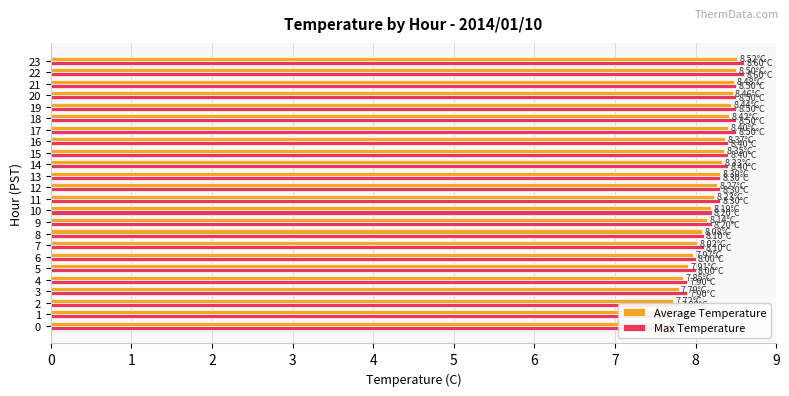

List the labels in order of Max Temperature value, smallest first.

0, 1, 2, 3, 4, 5, 6, 7, 8, 9, 10, 11, 12, 13, 14, 15, 16, 17, 18, 19, 20, 21, 22, 23